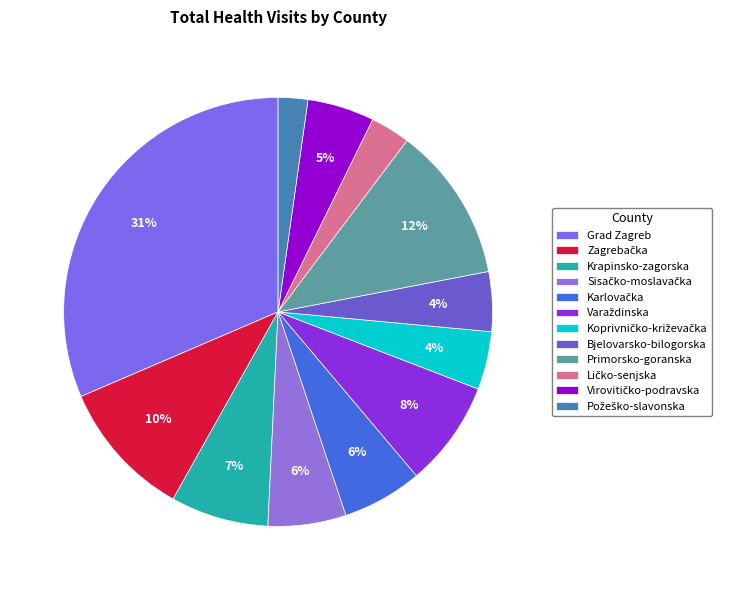

How many segments does this pie chart have?

12